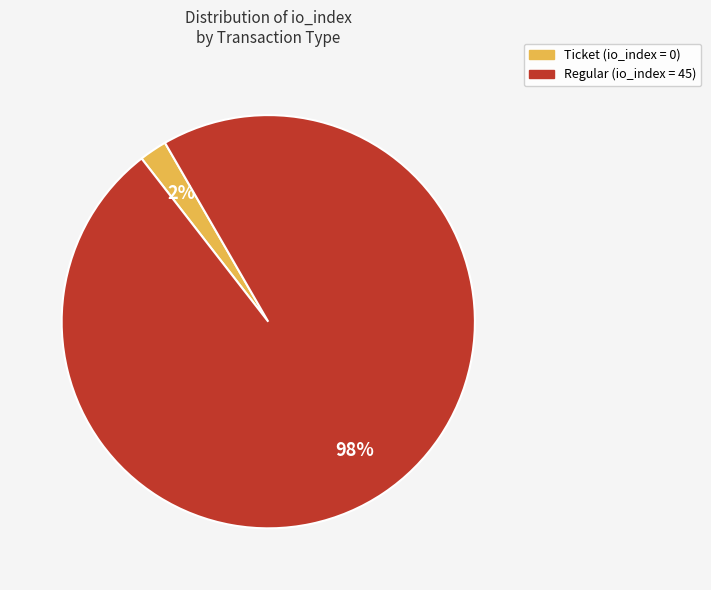

To the nearest percent, what is the difference between the largest and smallest slice percentages?

96%